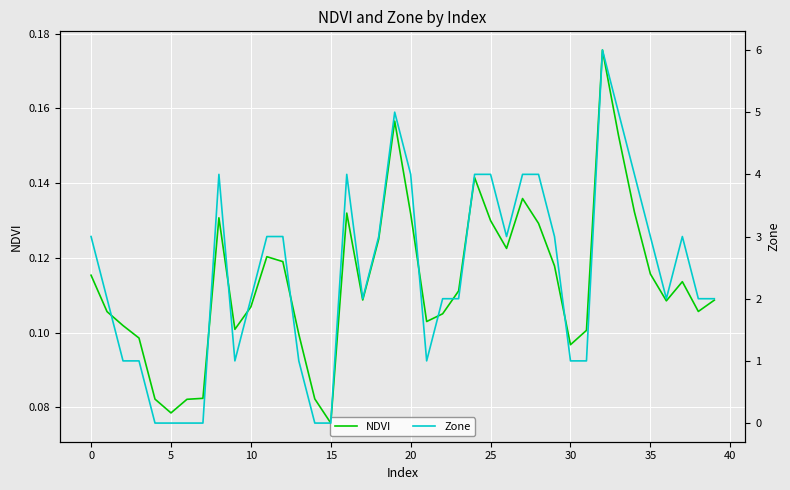

How many lines are shown in the chart?

2